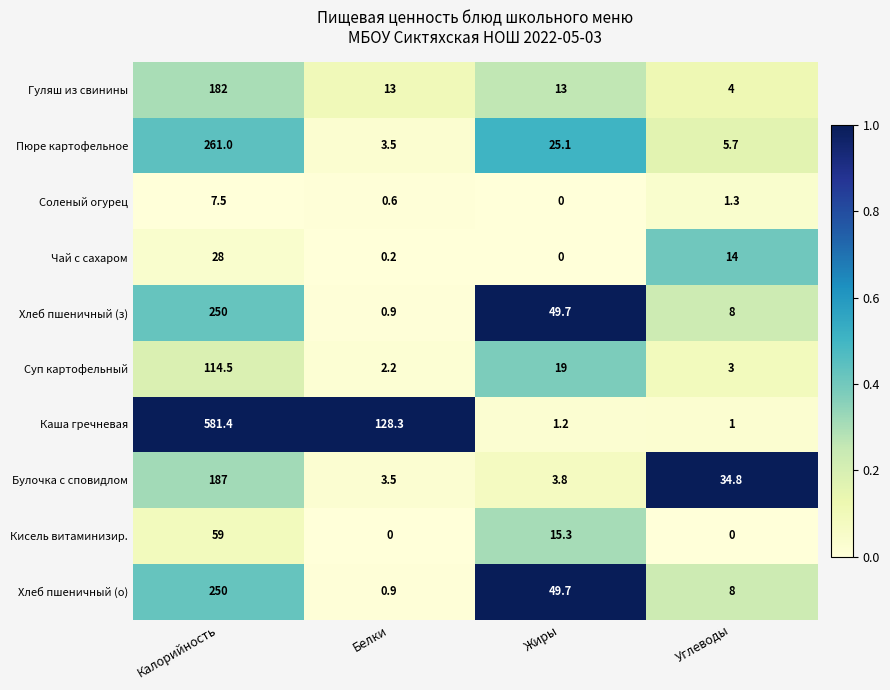

List the labels in order of Суп картофельный value, smallest first.

Белки, Углеводы, Жиры, Калорийность